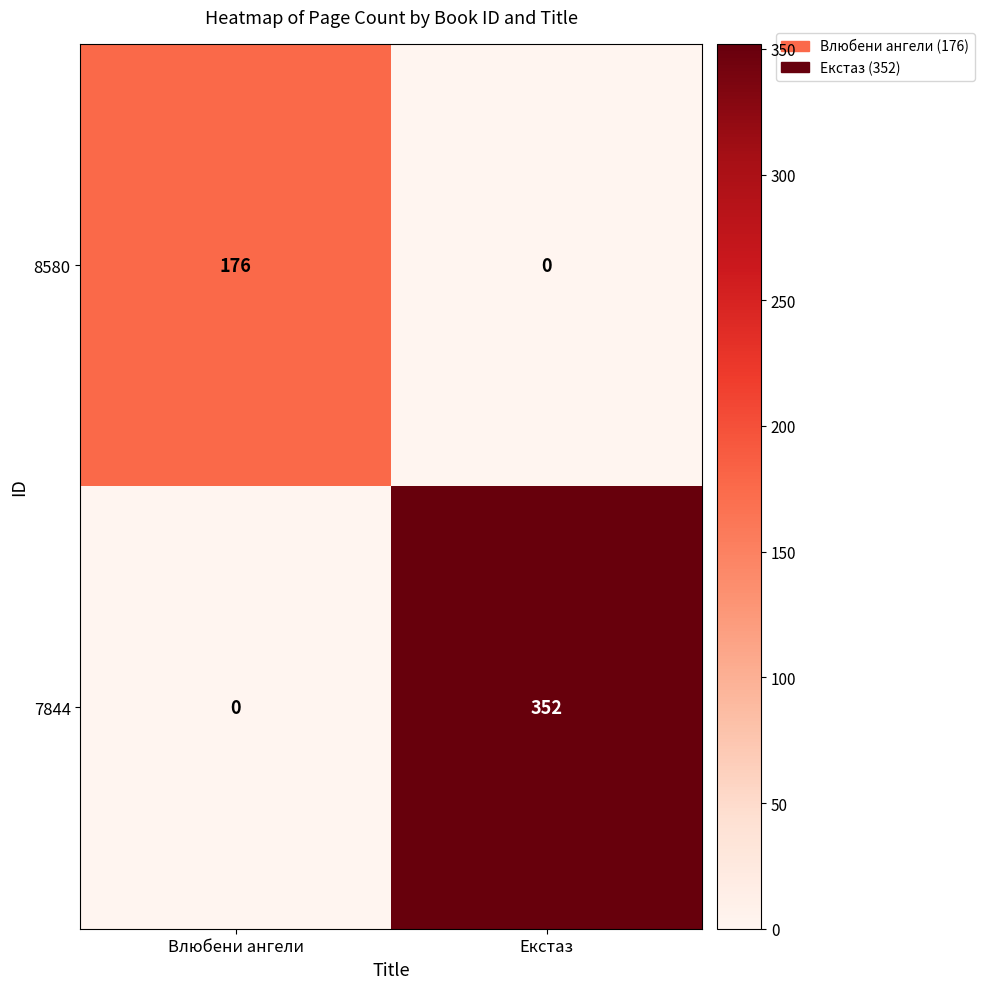

How many series are shown in this chart?

2